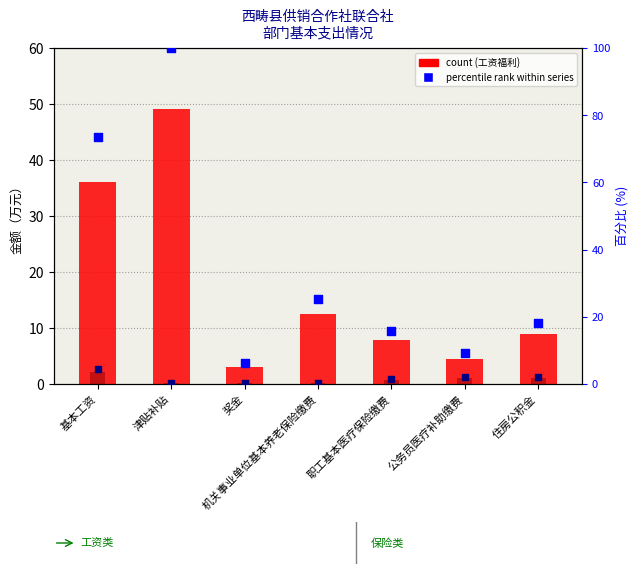

Is the value of percentile rank (商品) at 基本工资 greater than the value of percentile rank (工资) at 职工基本医疗保险缴费?

No